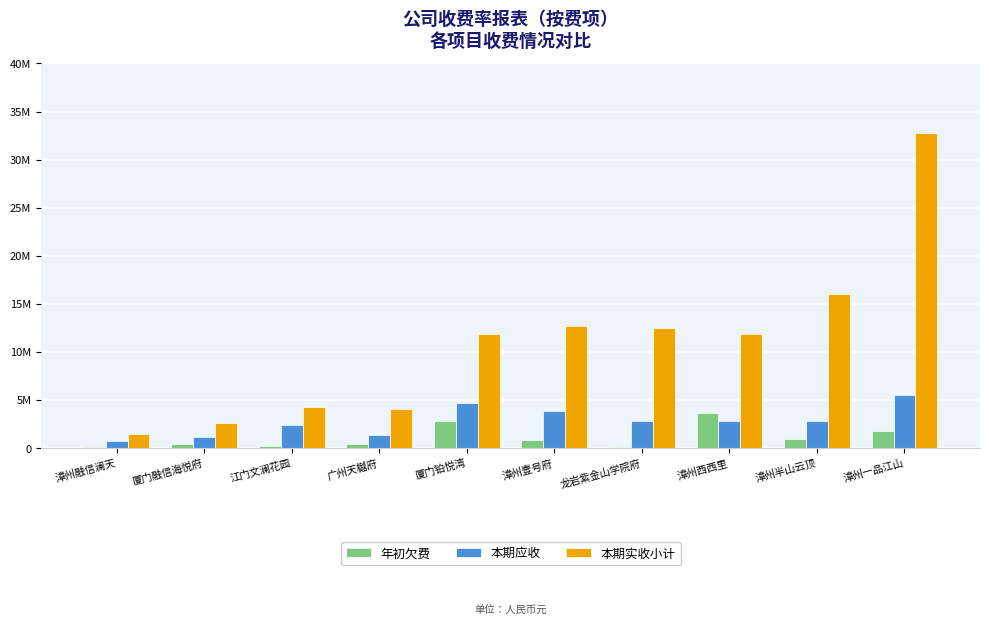

What position from the right is 广州天樾府?

7